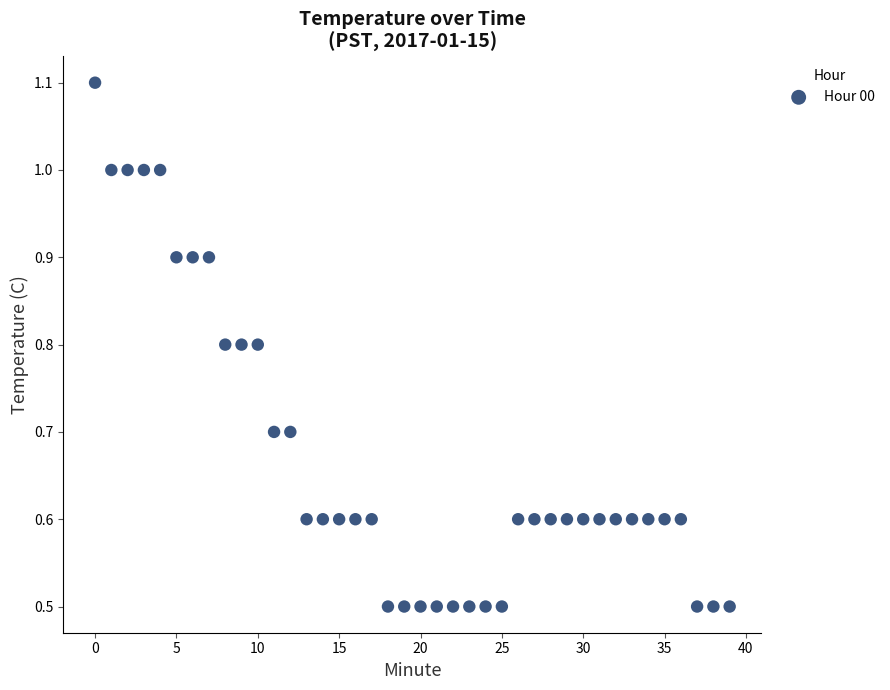

What is the range of Y values (max minus min)?

0.6